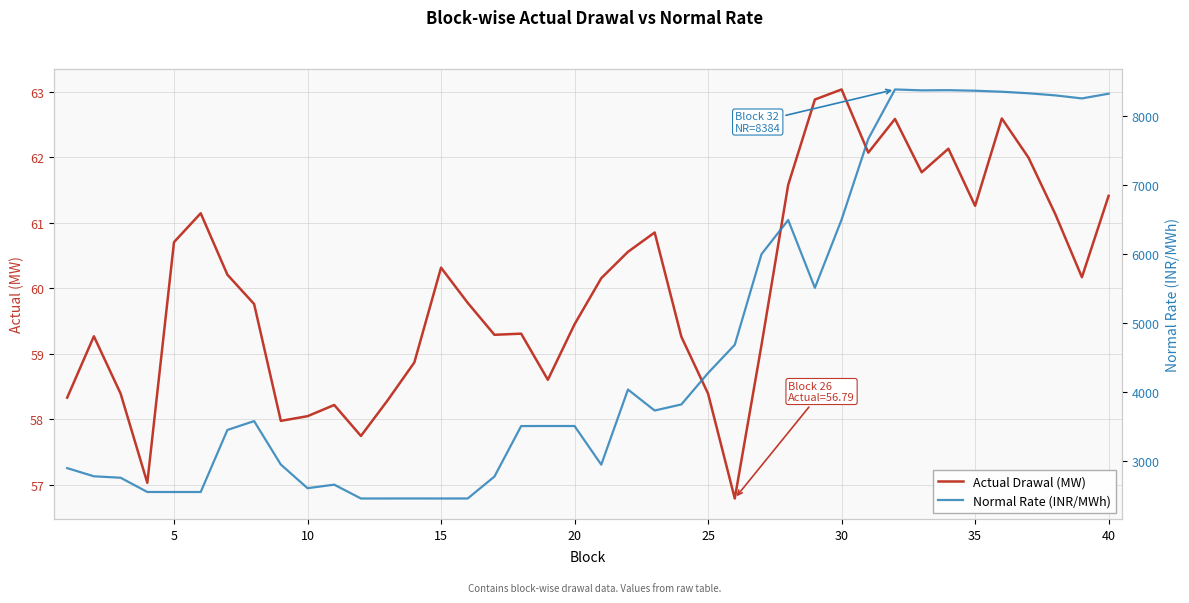

True or false: Normal Rate (INR/MWh) has more than 1 interior local peaks.

True